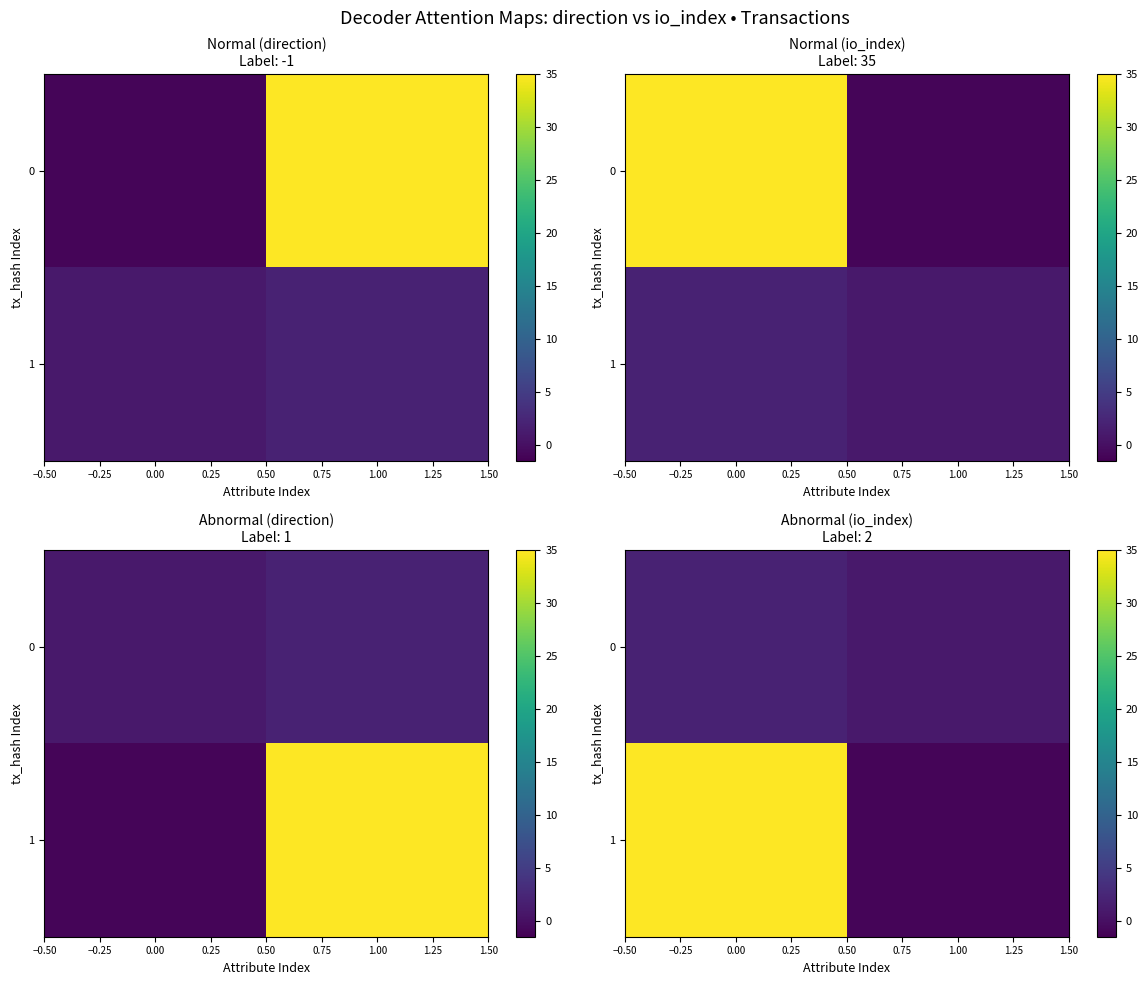

What is the approximate value of 1 at 1.00?

-1